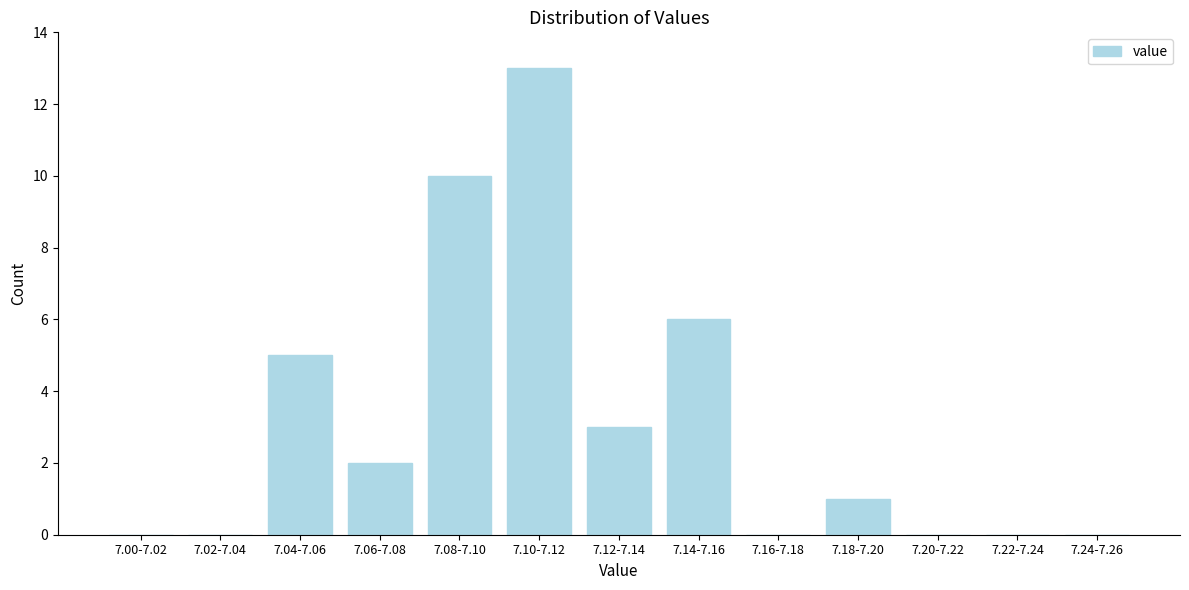

What is the sum of all values?

40